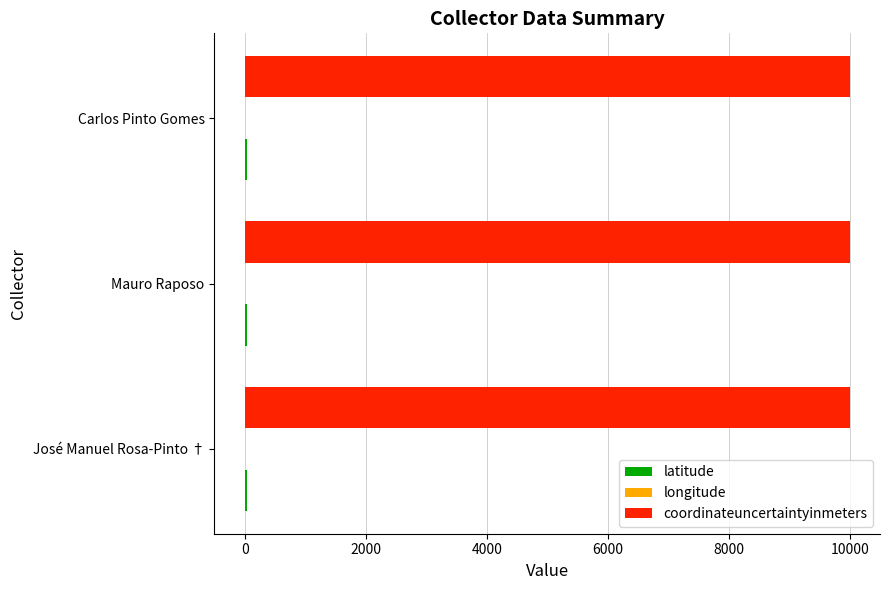

The value of coordinateuncertaintyinmeters at José Manuel Rosa-Pinto † is 5764.6. True or false?

False